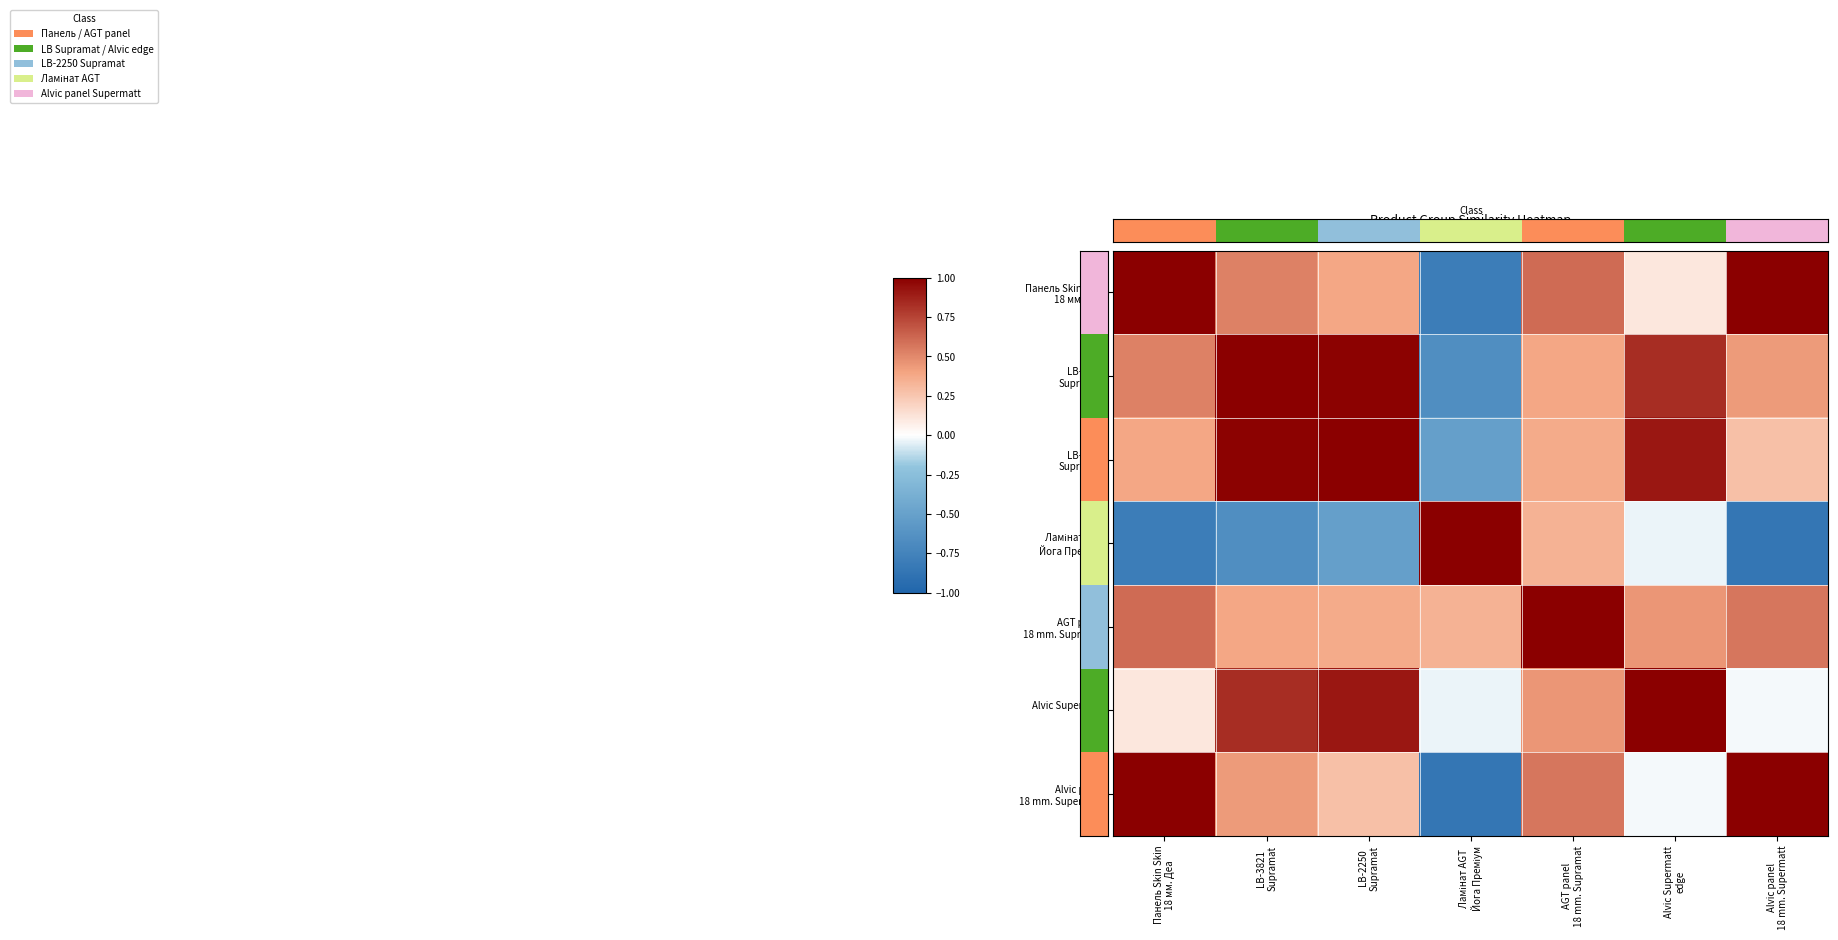

How many values in the Панель Skin Skin 18 мм. Деа series are below 0?

1